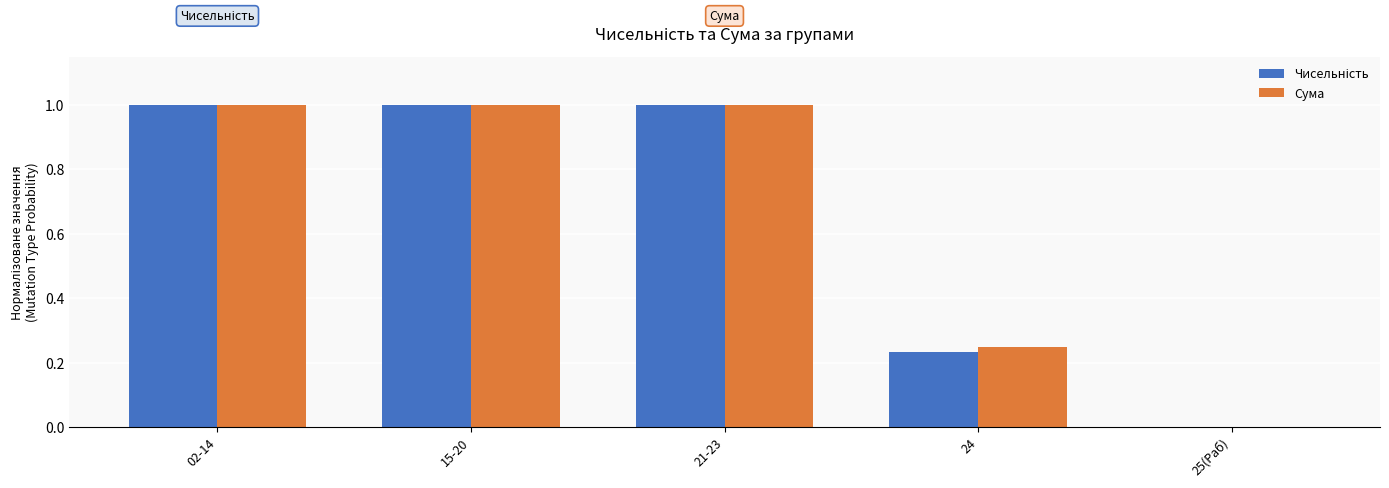

The Сума series shows 0.4 at 24. True or false?

False